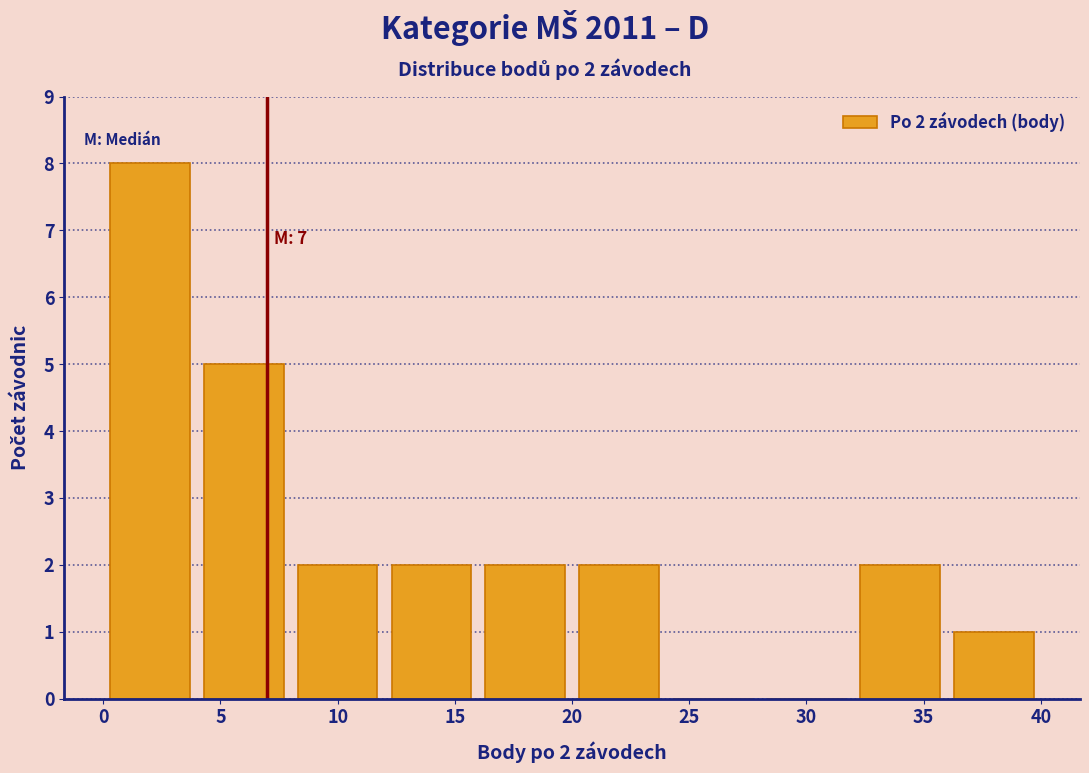

Over which range of the x-axis is the bar tallest?

0 to 4